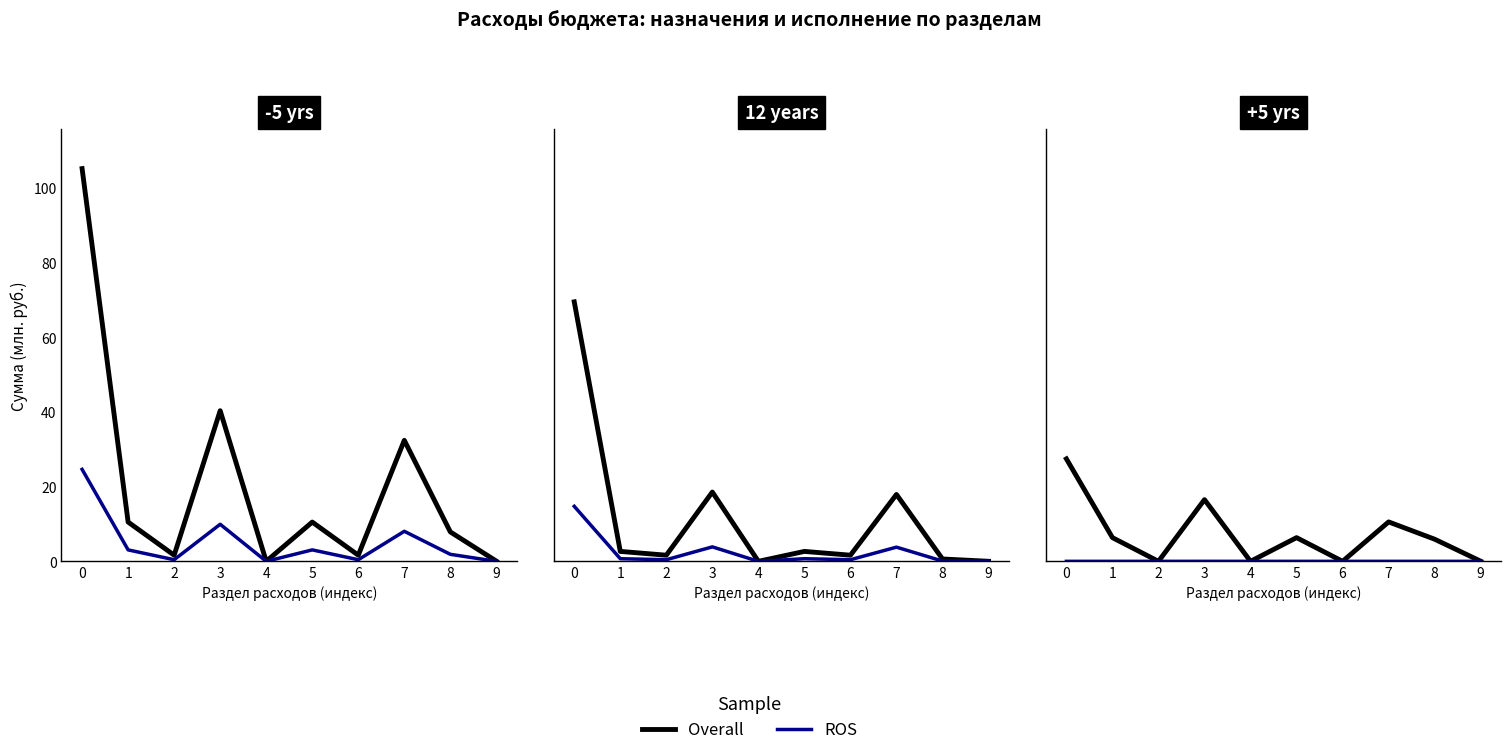

How many data points does each series have?

10